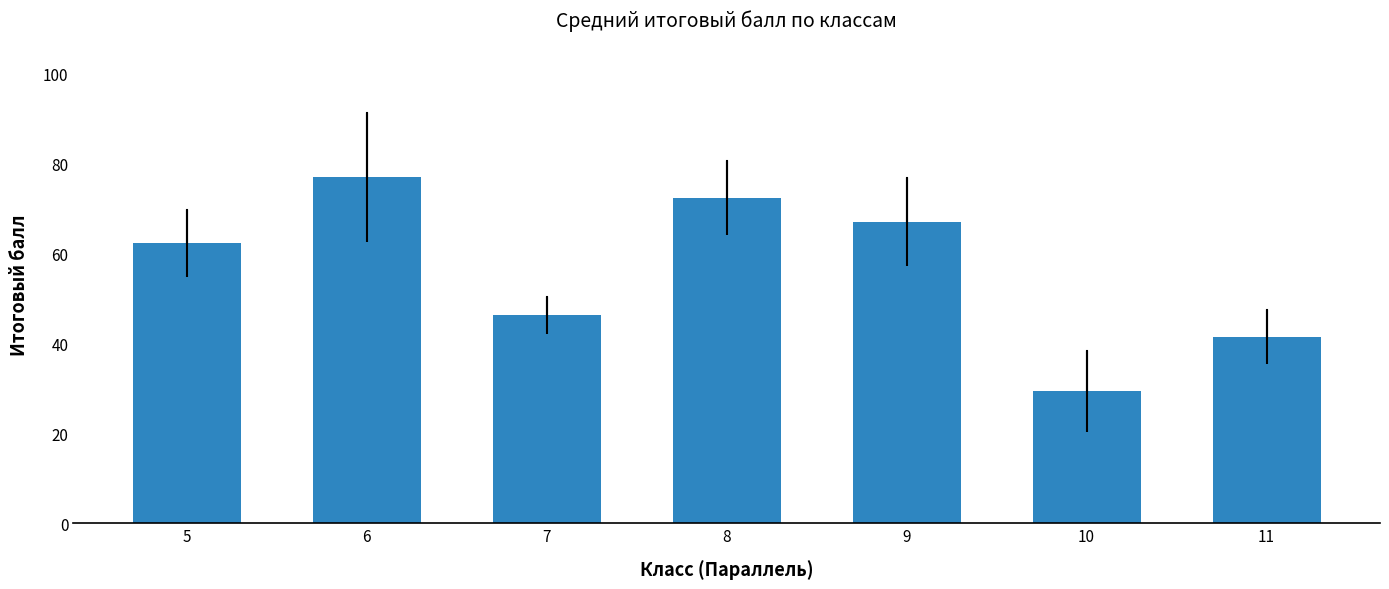

What is the difference between the maximum and second lowest values?

35.5